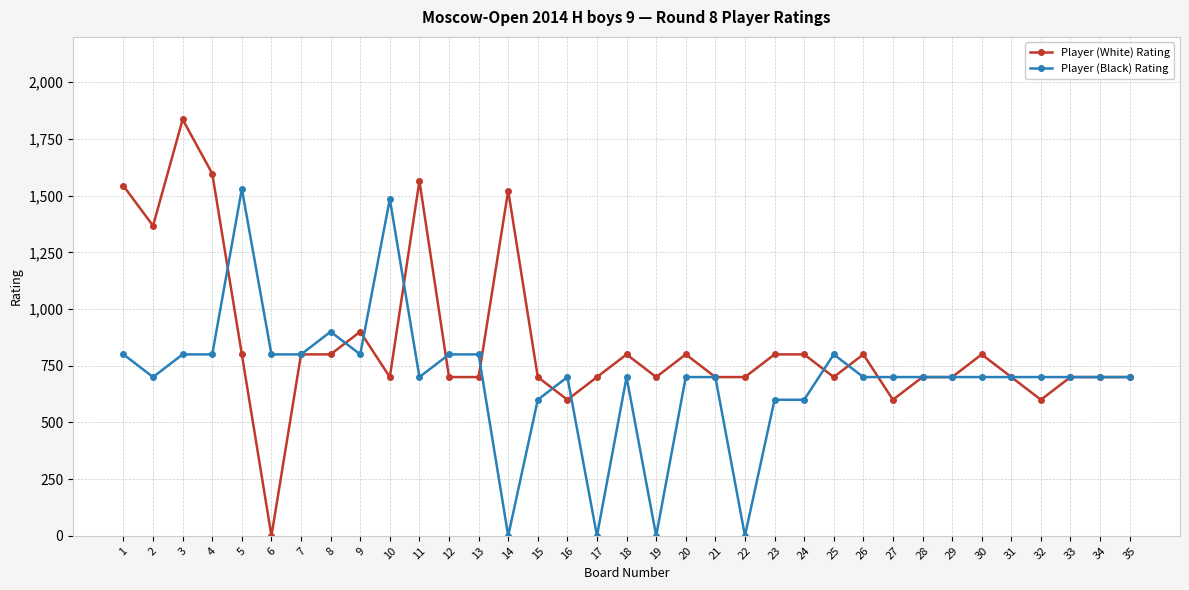

At which category does Player (White) Rating reach its first local valley?

2